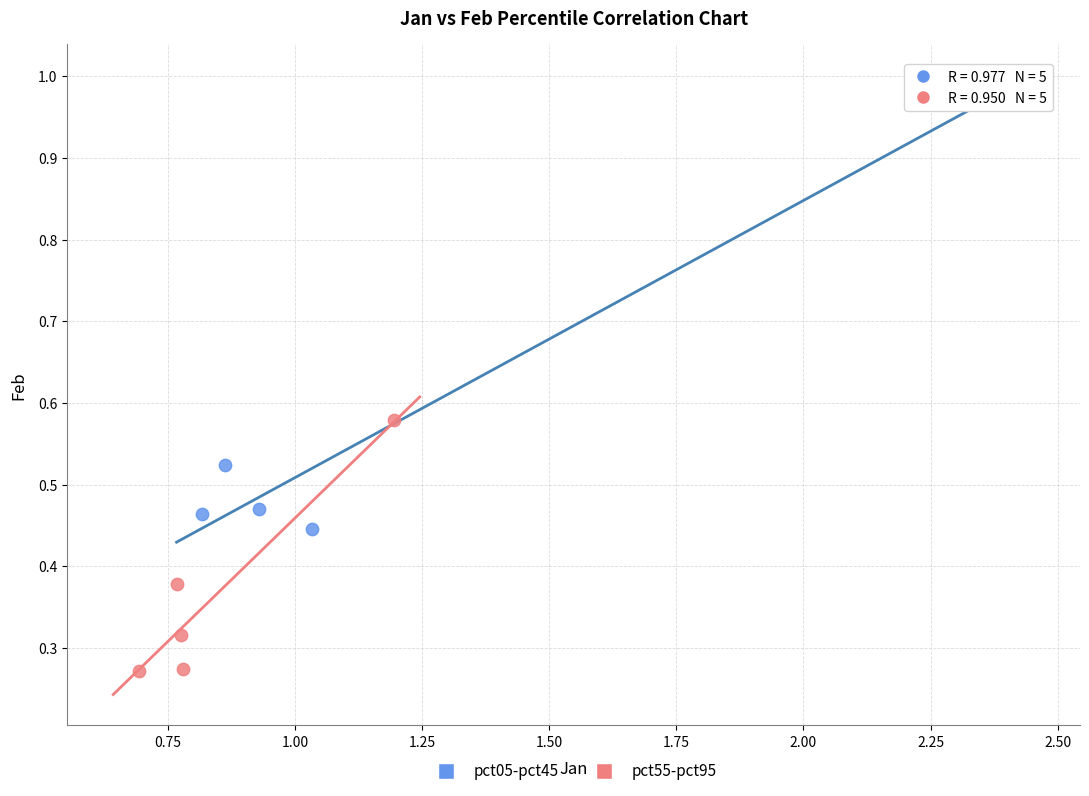

Which series reaches the minimum Y coordinate?

pct55-pct95